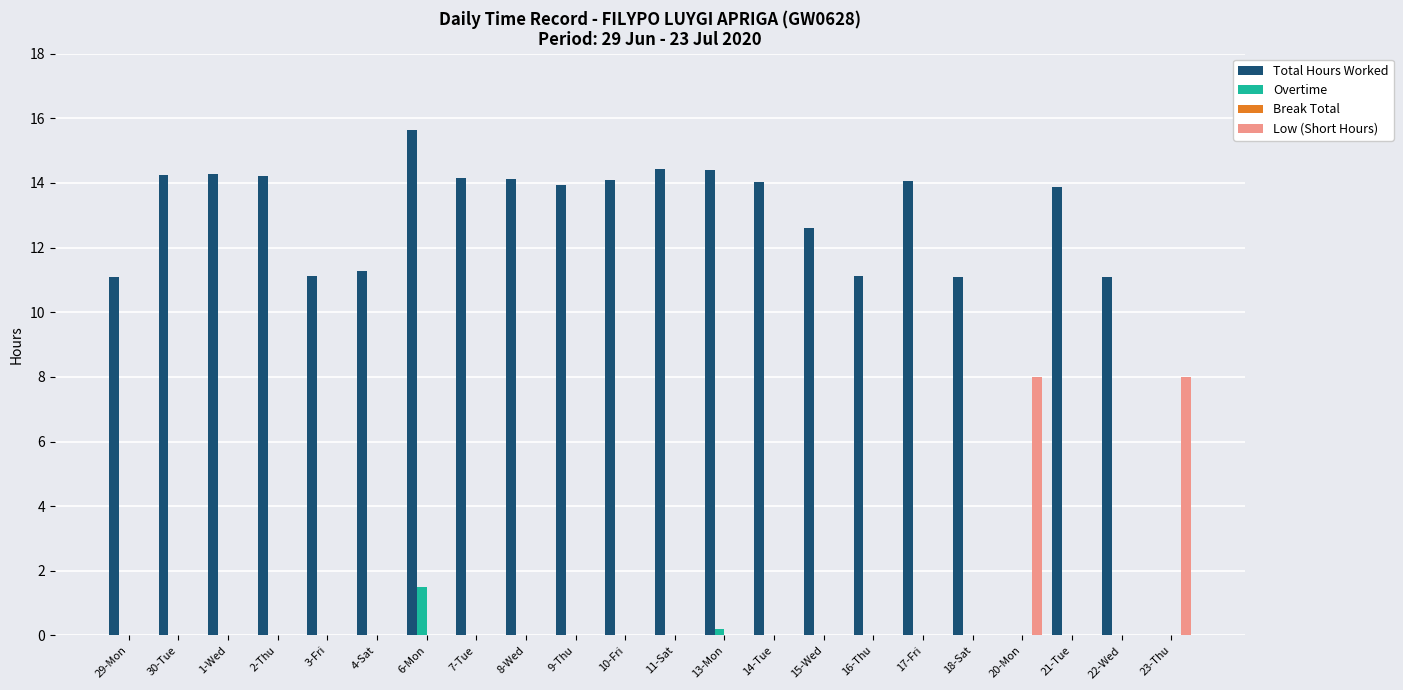

The value of Total Hours Worked at 8-Wed is 22.7. True or false?

False